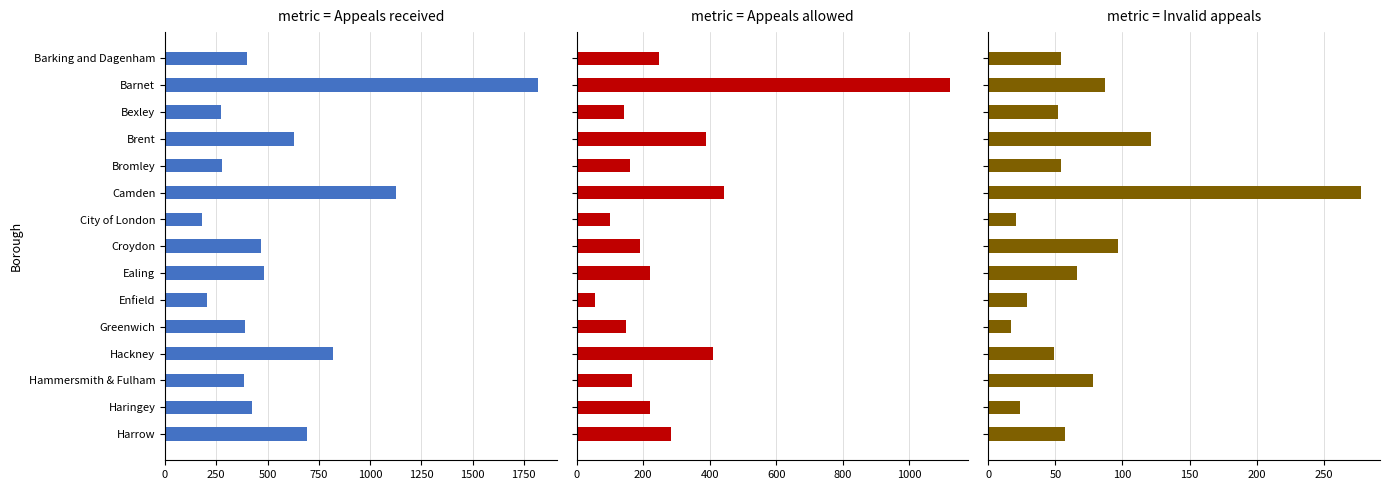

At Greenwich, list the series in order from smallest to largest.

Invalid appeals, Appeals allowed, Appeals received